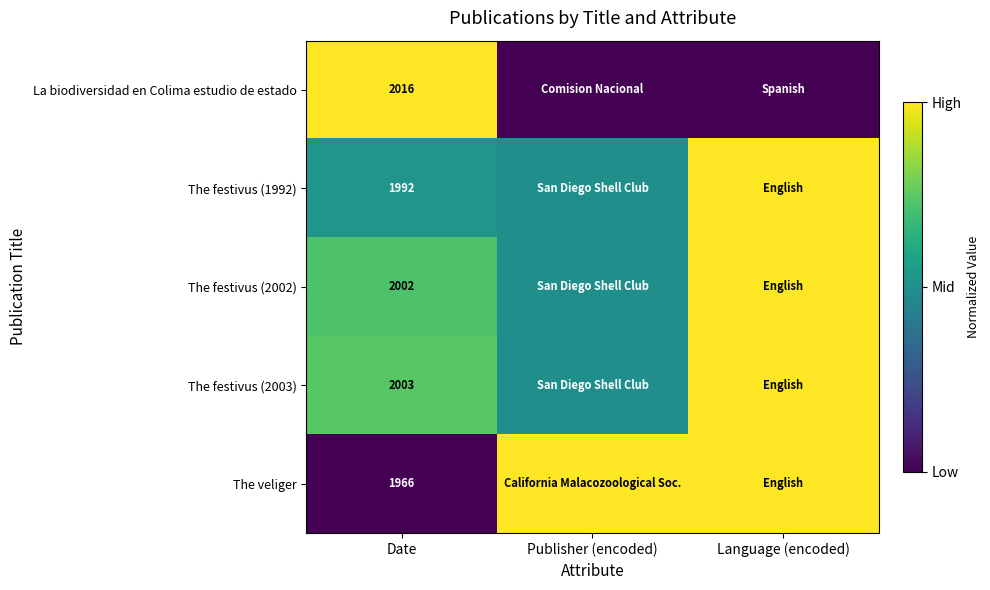

At Date, list the series in order from largest to smallest.

La biodiversidad en Colima estudio de estado, The festivus (2003), The festivus (2002), The festivus (1992), The veliger